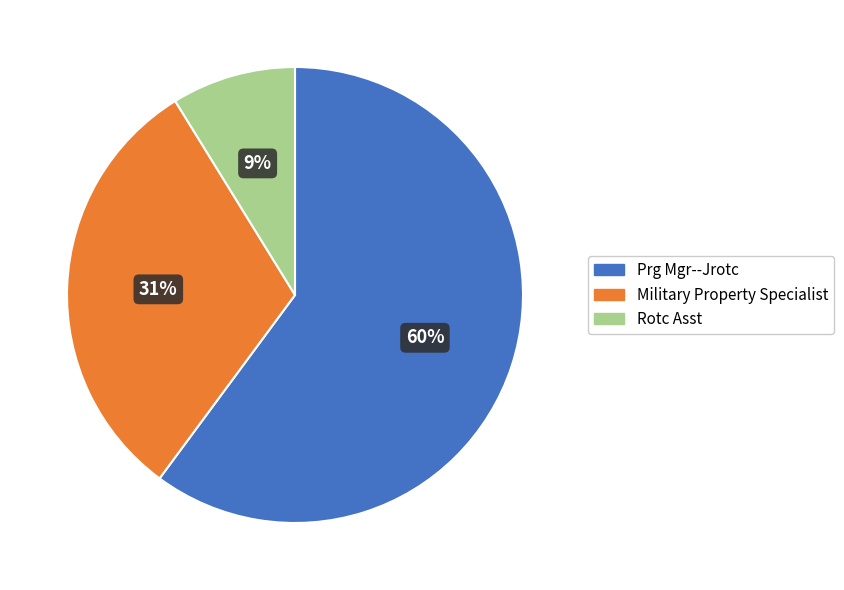

Count the number of slices in the pie.

3